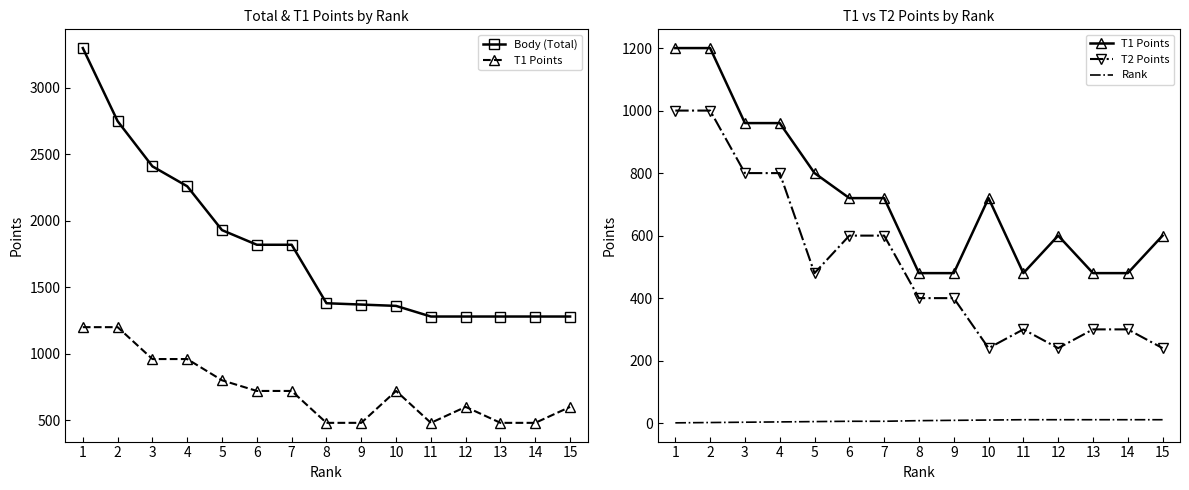

Rank the series by their maximum value, from highest to lowest.

Body (Total), T1 Points, T2 Points, Rank